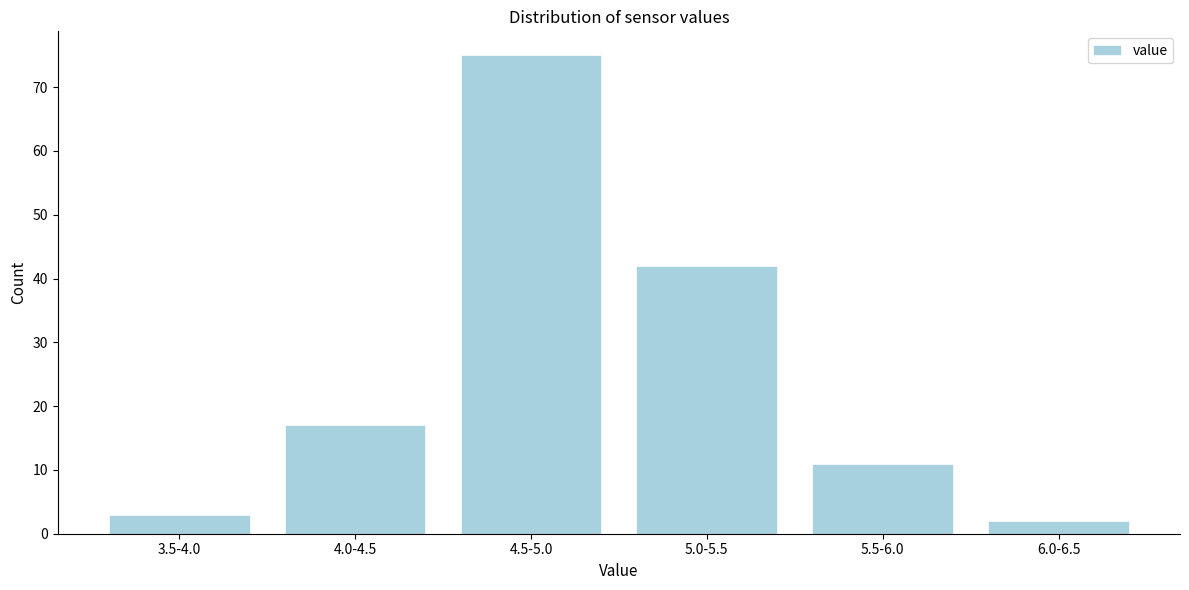

Reading left to right, list all the values displayed in this chart.

3.5-4.0=3	4.0-4.5=17	4.5-5.0=75	5.0-5.5=42	5.5-6.0=11	6.0-6.5=2